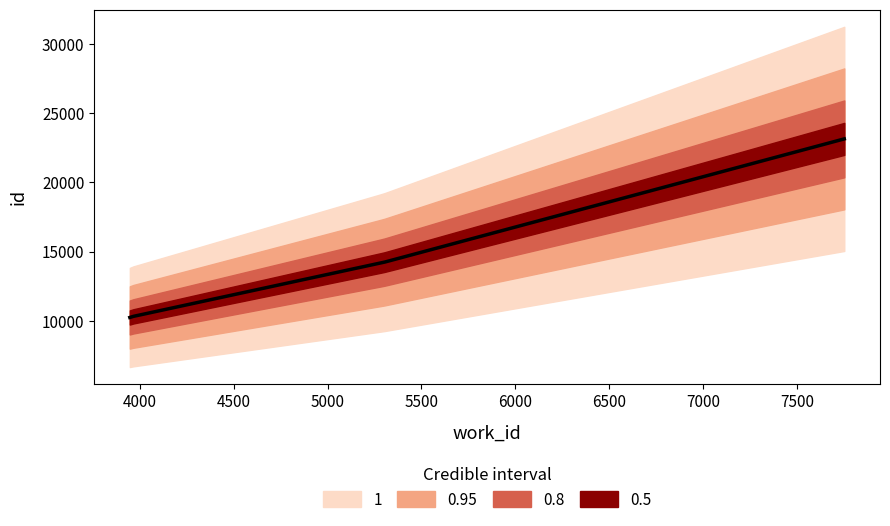

How many lines are shown in the chart?

1